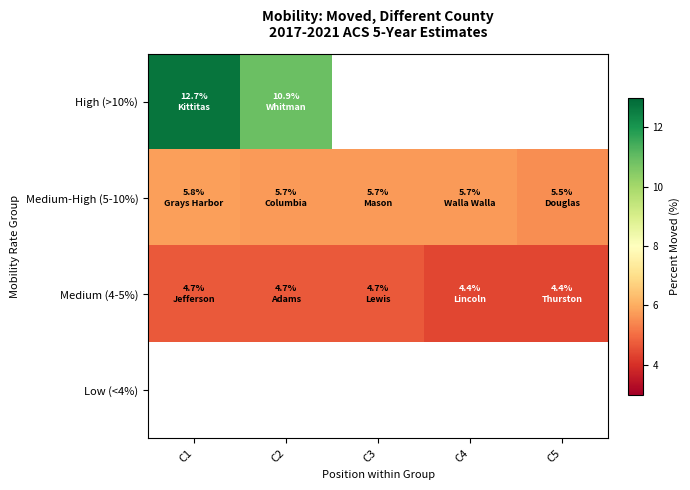

What is the difference between the maximum and minimum values in the High (>10%) series?

1.8